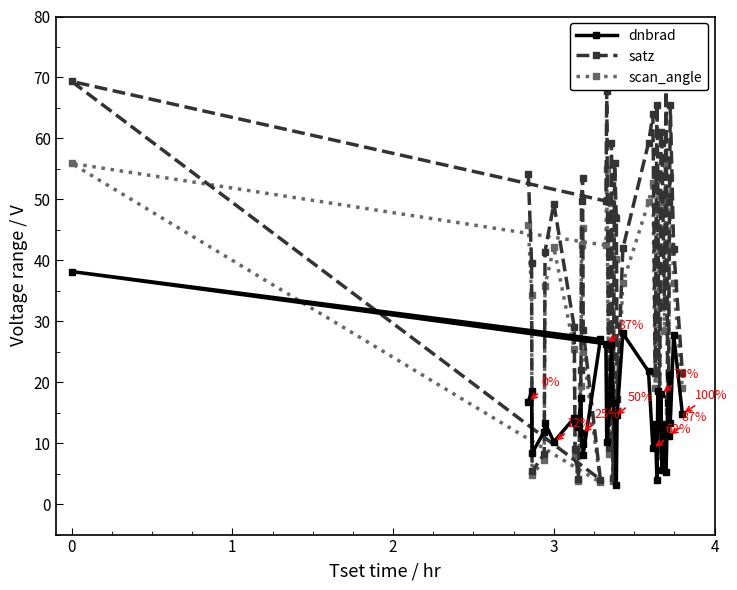

What is the difference between the maximum and minimum values in the scan_angle series?

52.3